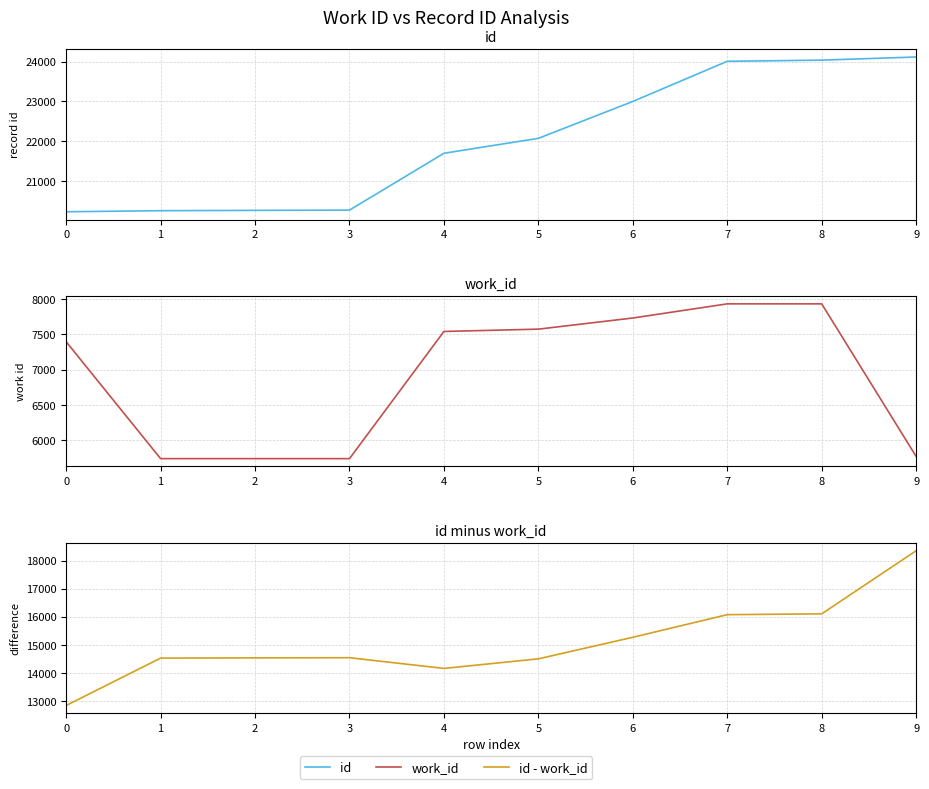

Rank the series by their maximum value, from lowest to highest.

work_id, id - work_id, id